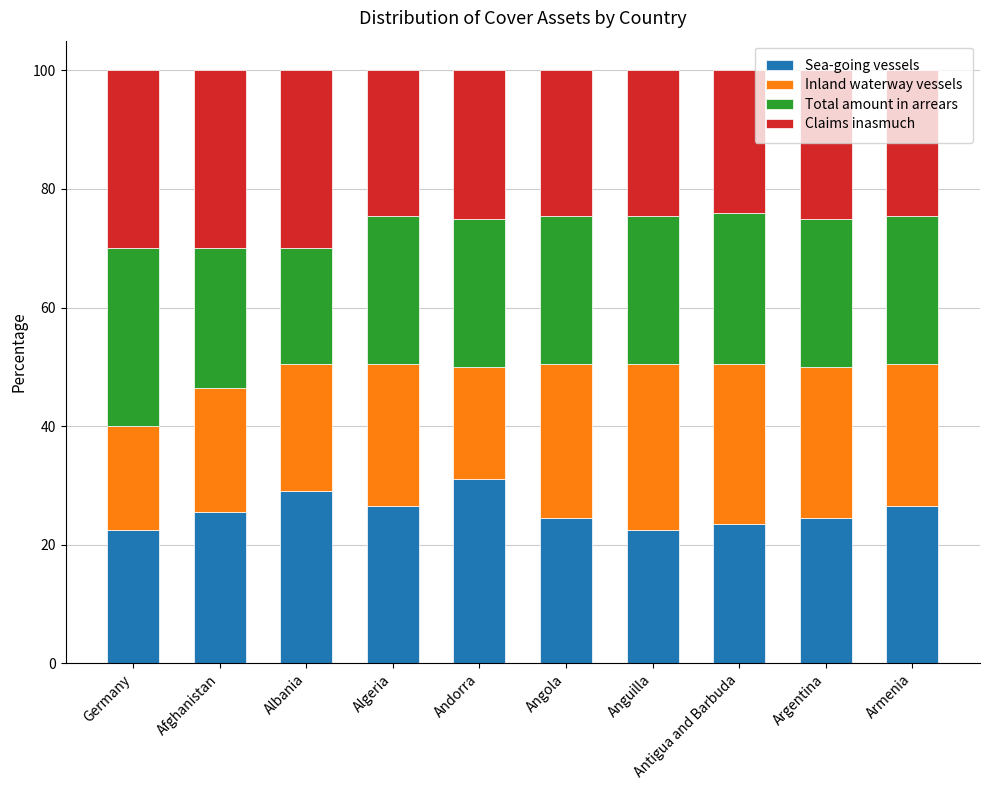

What are all the series names shown in the legend?

Sea-going vessels, Inland waterway vessels, Total amount in arrears, Claims inasmuch